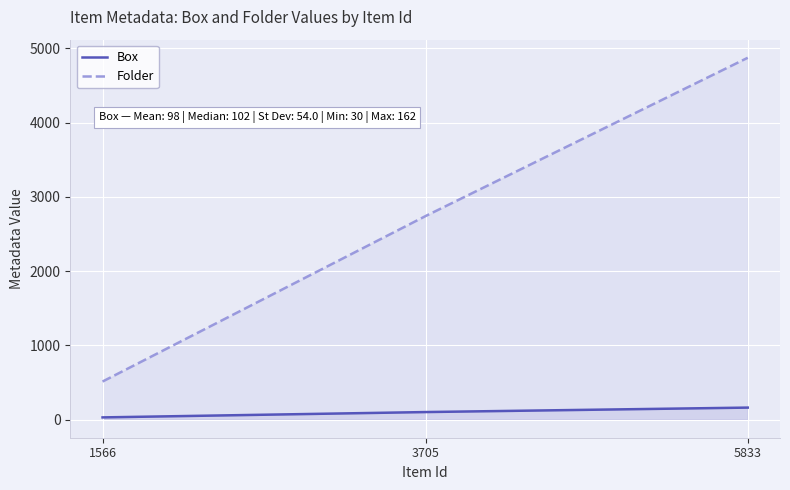

Reading left to right, transcribe all the data shown in this chart.

Box: 1566=30	3705=102	5833=162
Folder: 1566=513	3705=2744	5833=4873